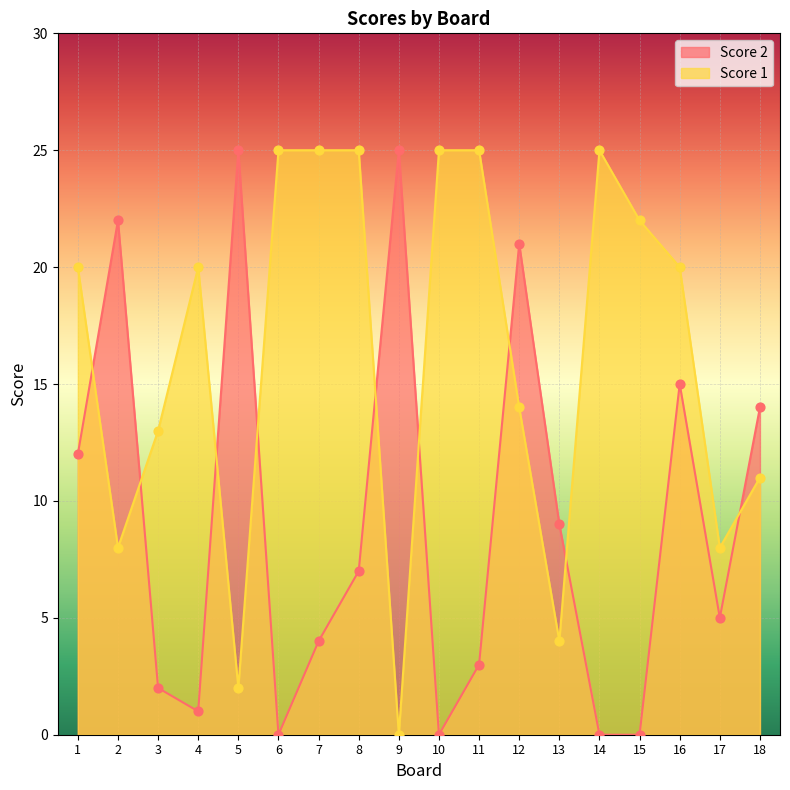

Which series has the largest total across all categories?

Score 1